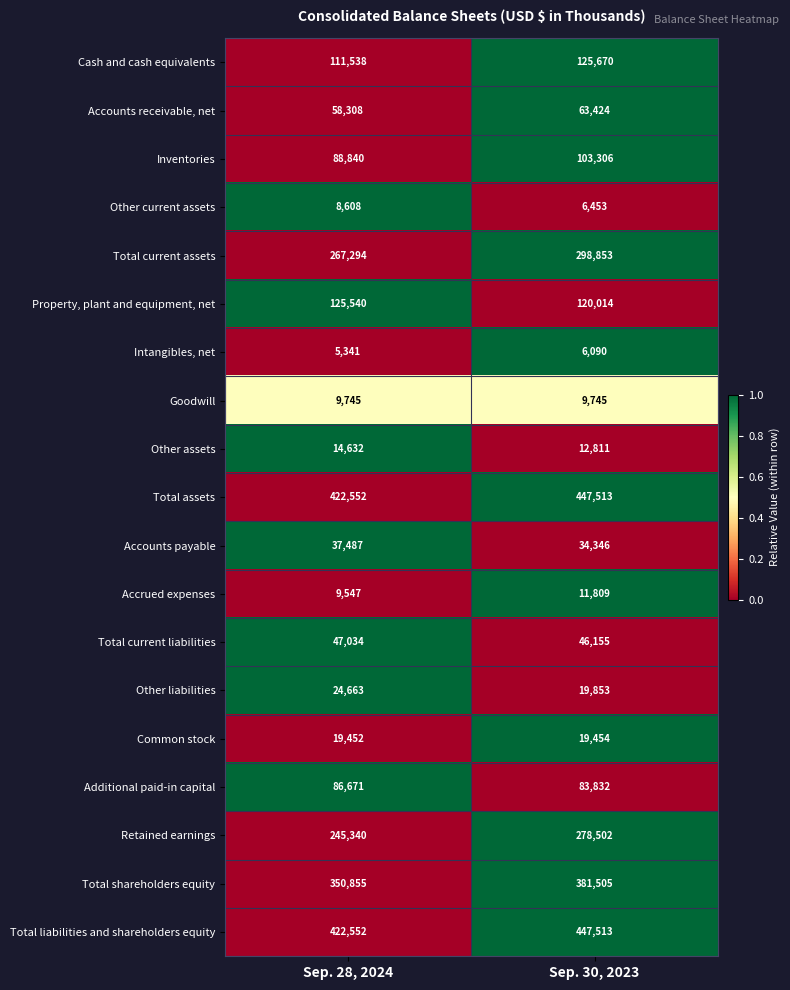

At which category is the sum across all series the highest?

Sep. 30, 2023